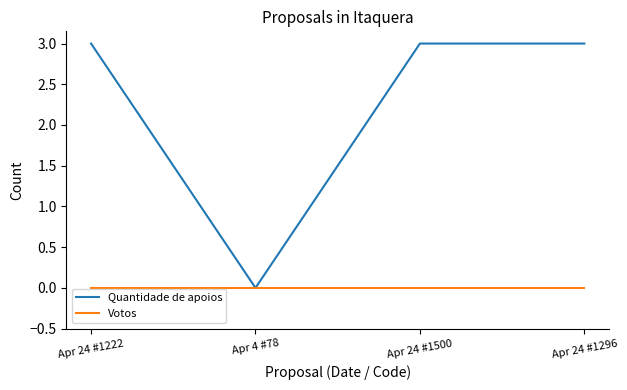

Which series has the largest range (max minus min)?

Quantidade de apoios